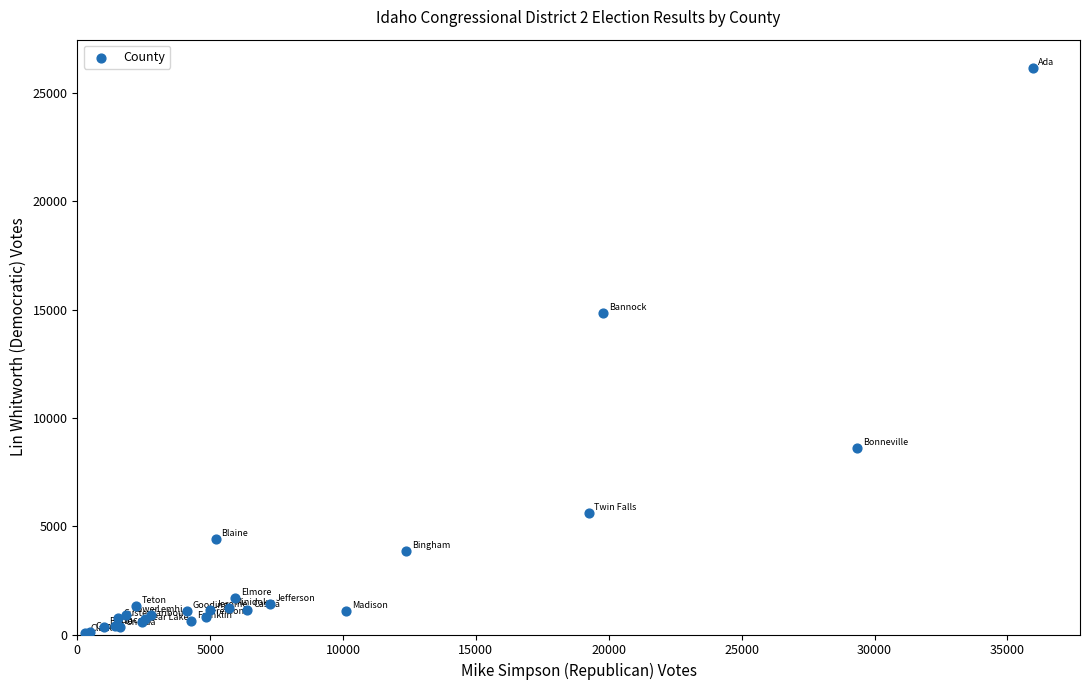

What Y value in the scatter plot is closest to 13110?

14868